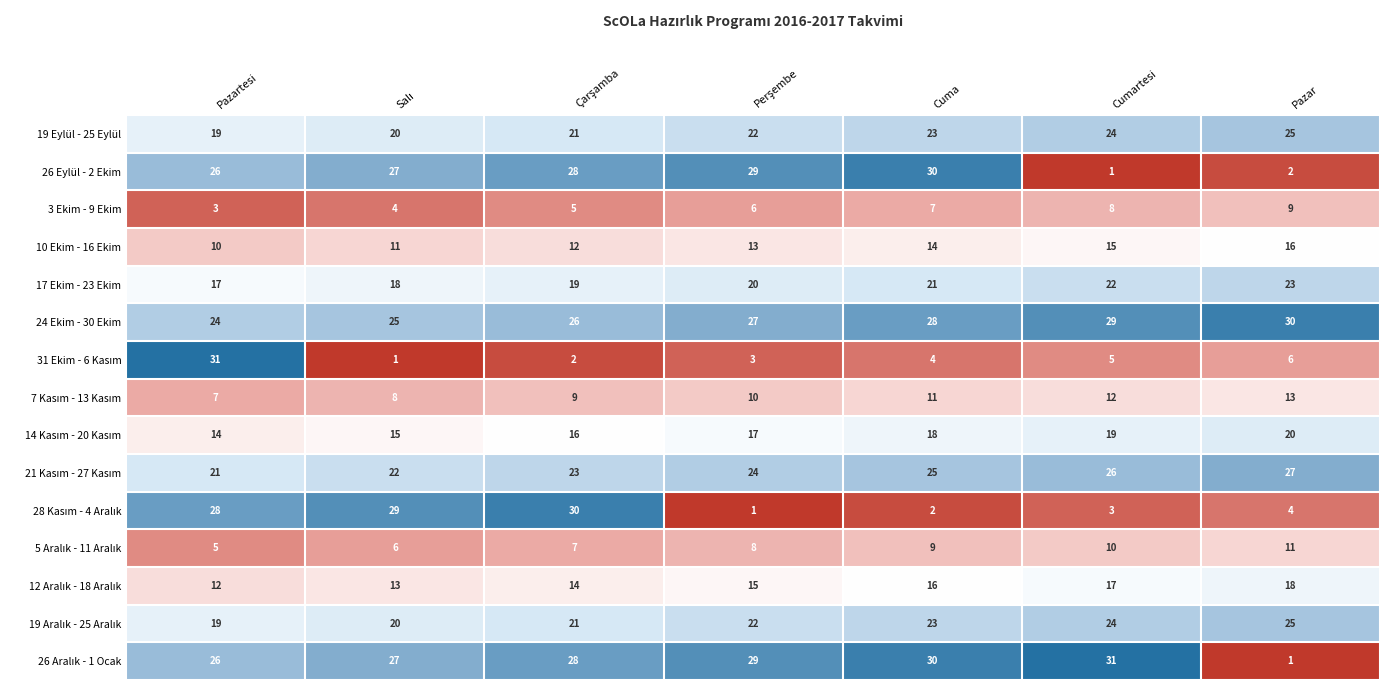

Which category has the lowest value in the 3 Ekim - 9 Ekim series?

Pazartesi